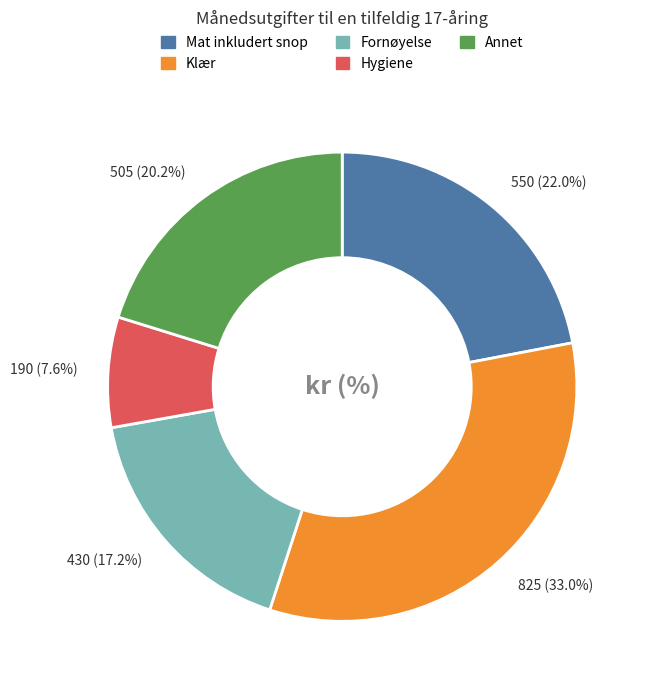

To the nearest percent, what portion does Hygiene represent?

8%